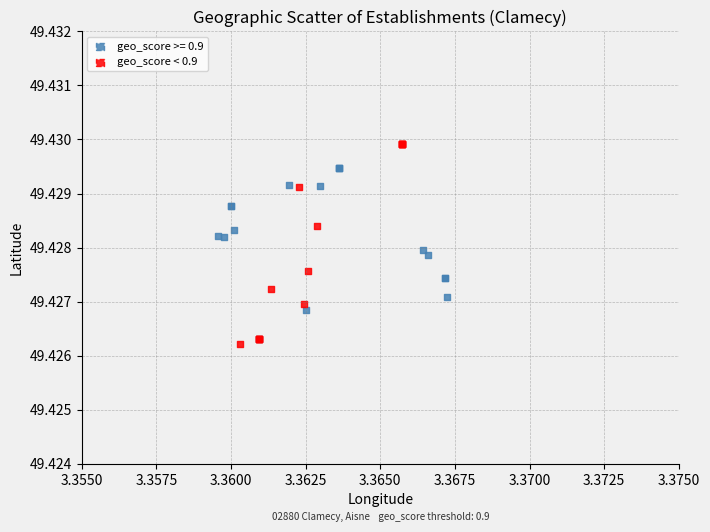

Which series has the largest Y range (max minus min)?

geo_score < 0.9